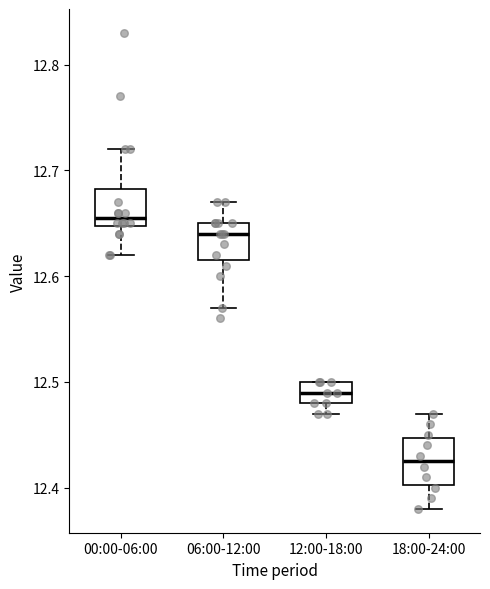

Reading left to right, transcribe this box plot: for each box, give where its median line is, the range the box spans, and where its two whiskers end, as read against the y-axis. The values are not printed on the chart, so give them approximately, as read against the axis.

00:00-06:00: median 12.66, box 12.65 to 12.68, whiskers 12.62 to 12.72
06:00-12:00: median 12.64, box 12.62 to 12.65, whiskers 12.57 to 12.67
12:00-18:00: median 12.49, box 12.48 to 12.50, whiskers 12.47 to 12.50
18:00-24:00: median 12.43, box 12.40 to 12.45, whiskers 12.38 to 12.47